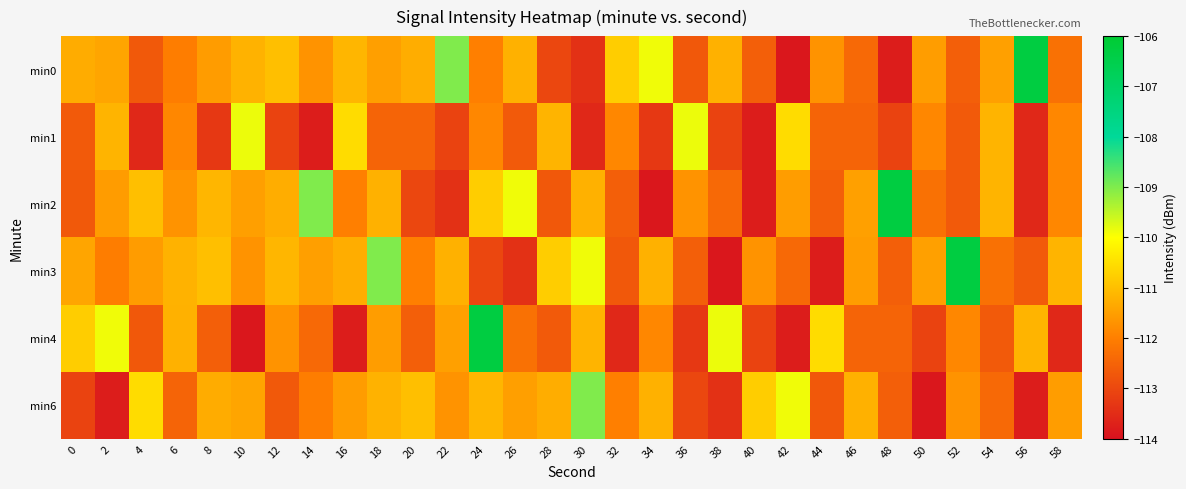

Which label corresponds to the largest value in the chart?

56